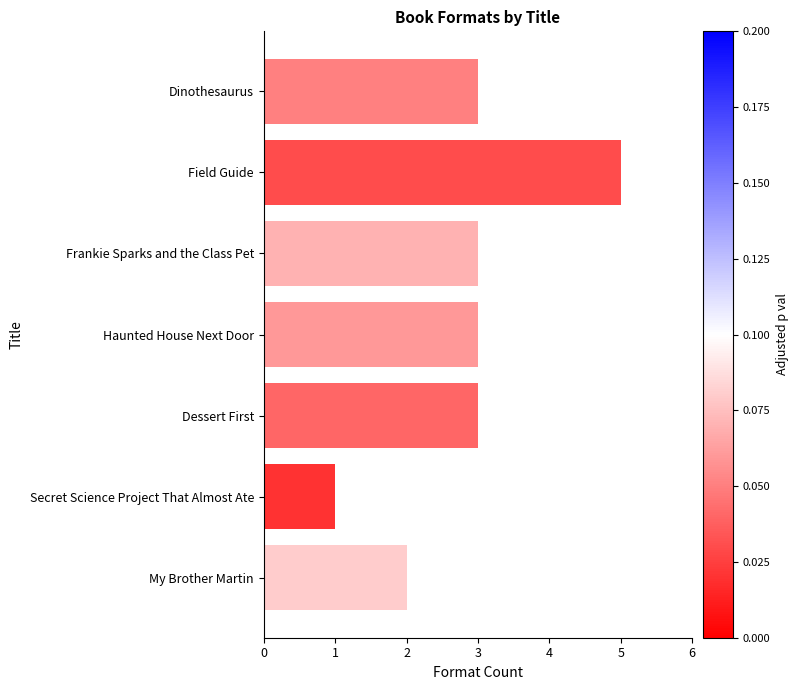

What is the sum of the values at Haunted House Next Door and Dessert First?

6